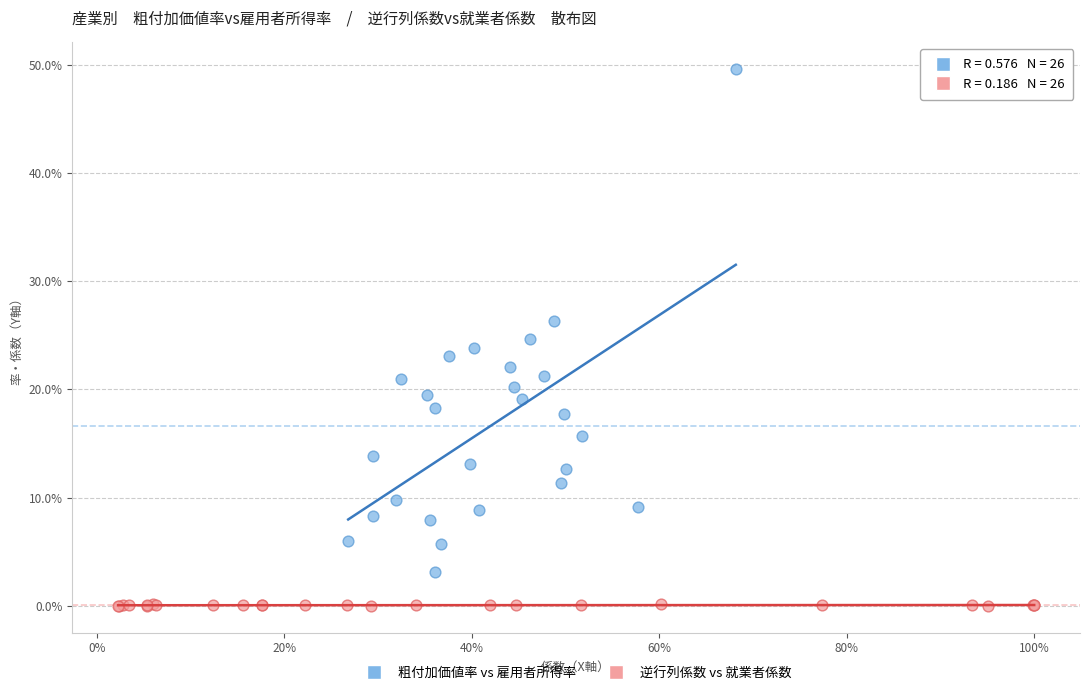

Which series contains the highest Y value?

粗付加価値率 vs 雇用者所得率